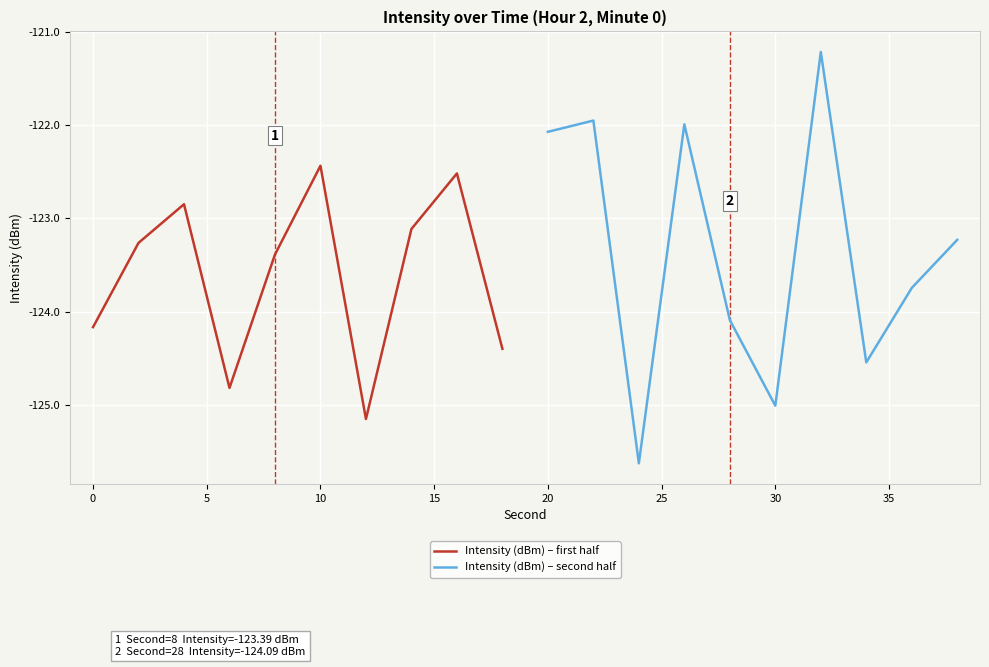

Does the chart display data point markers on the line(s)?

No